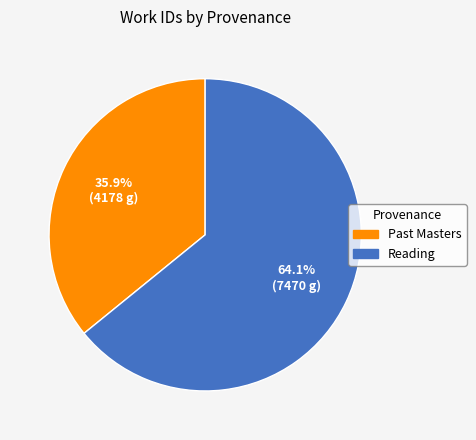

To the nearest percent, what portion does Reading represent?

64%